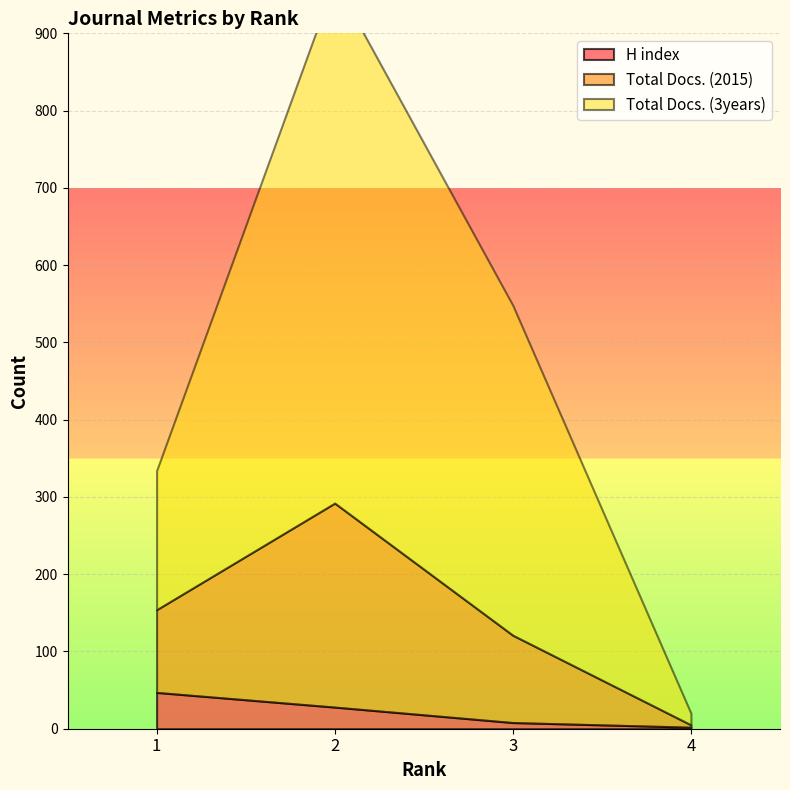

The Total Docs. (3years) series shows 15 at 4. True or false?

True